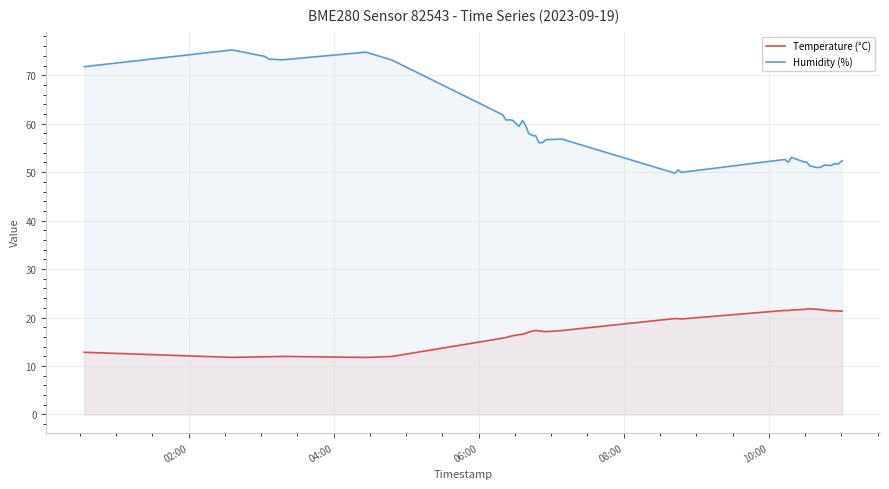

True or false: Humidity (%) and Temperature (°C) cross at least once.

False